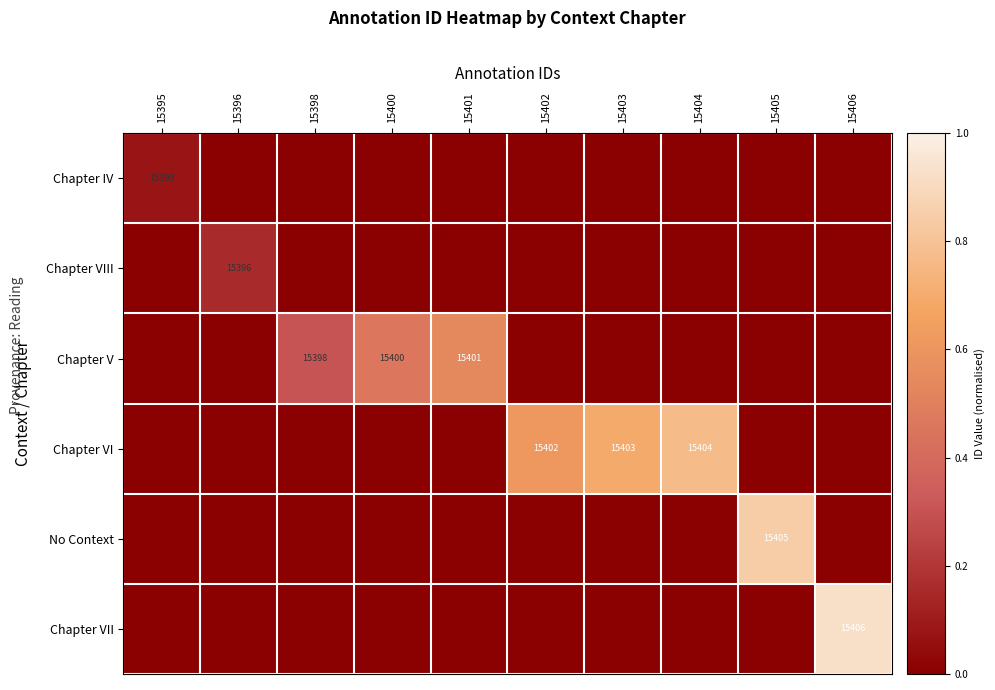

Is it true that Chapter V equals 0.4 at 15398?

False